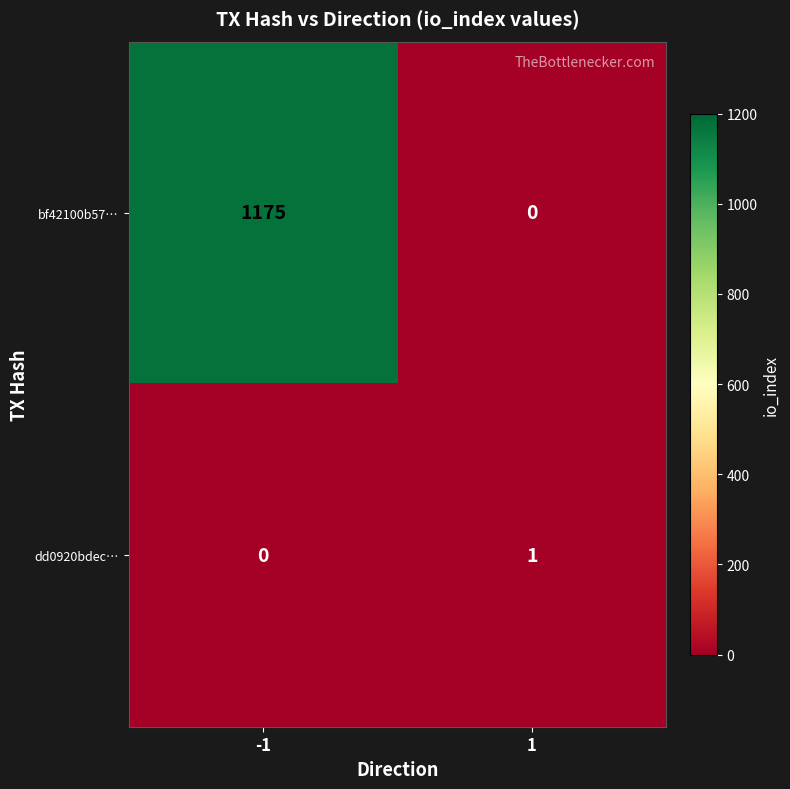

Read the bf42100b57… value at -1, to the nearest 10.

1180